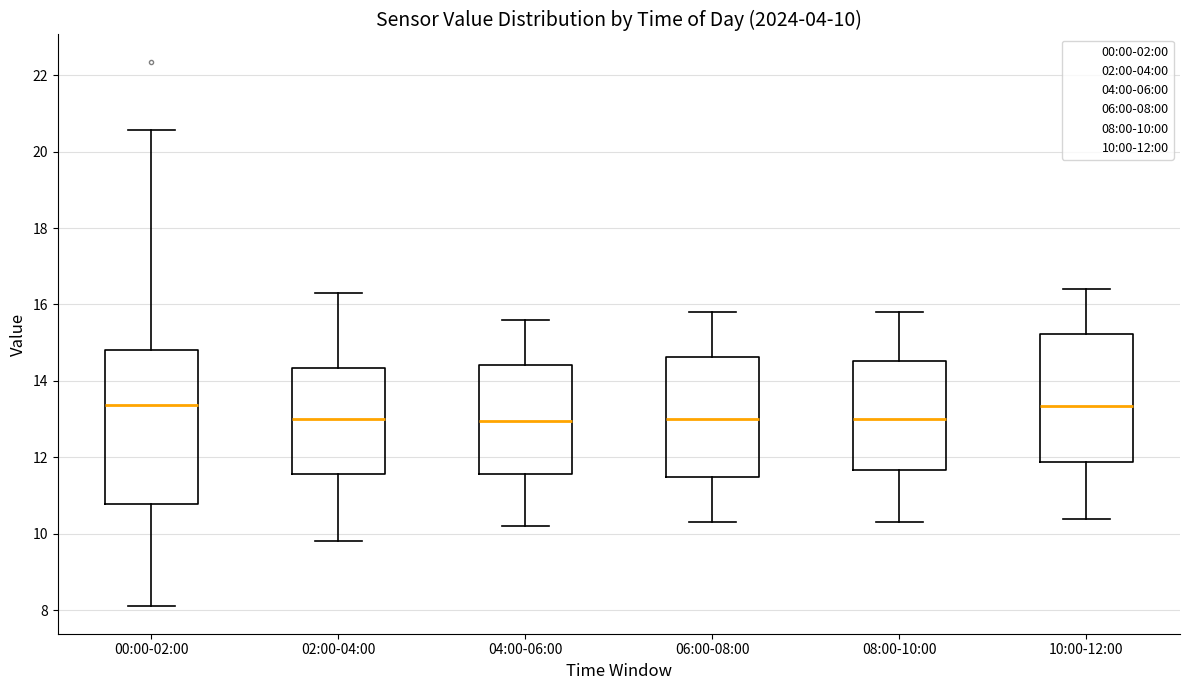

Comparing the boxes themselves (not the whiskers), which one is the tallest?

00:00-02:00